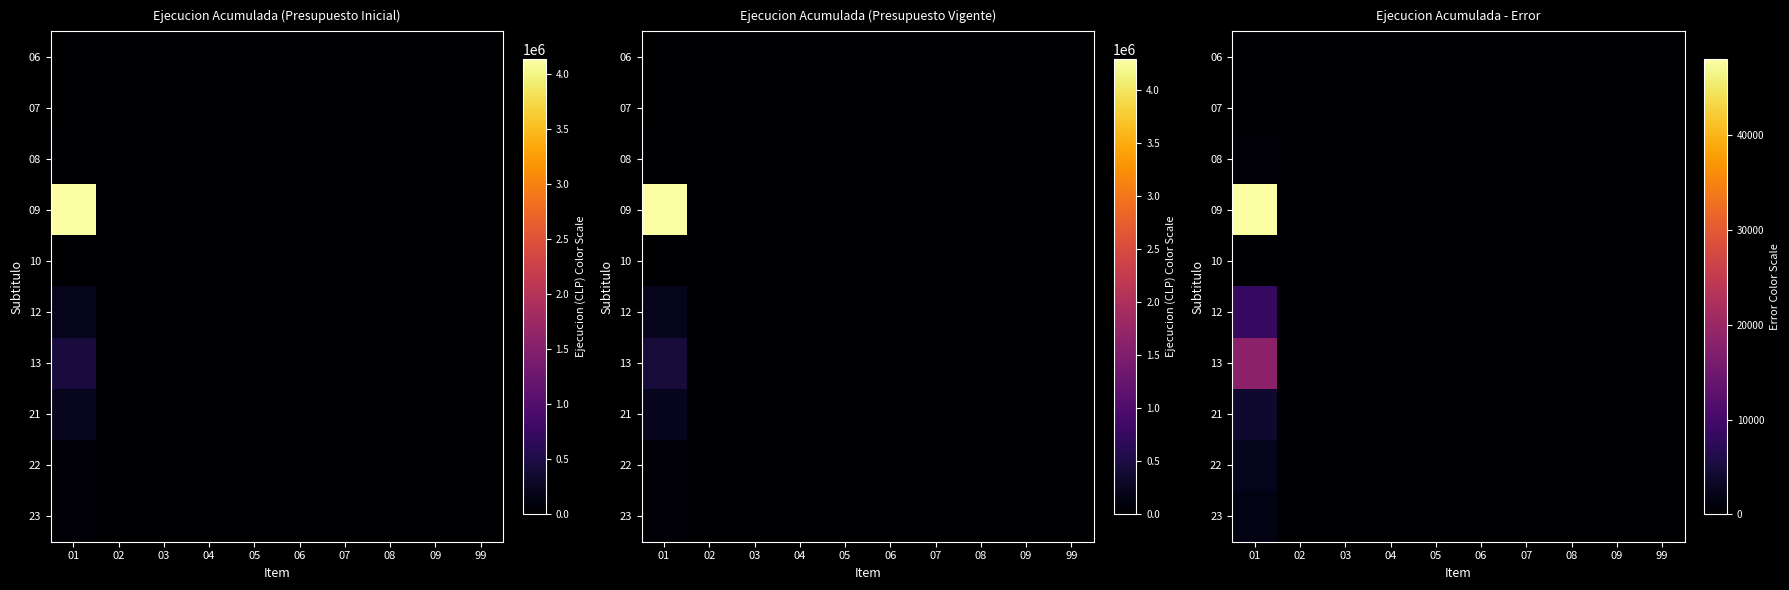

At which category is the sum across all series the highest?

01